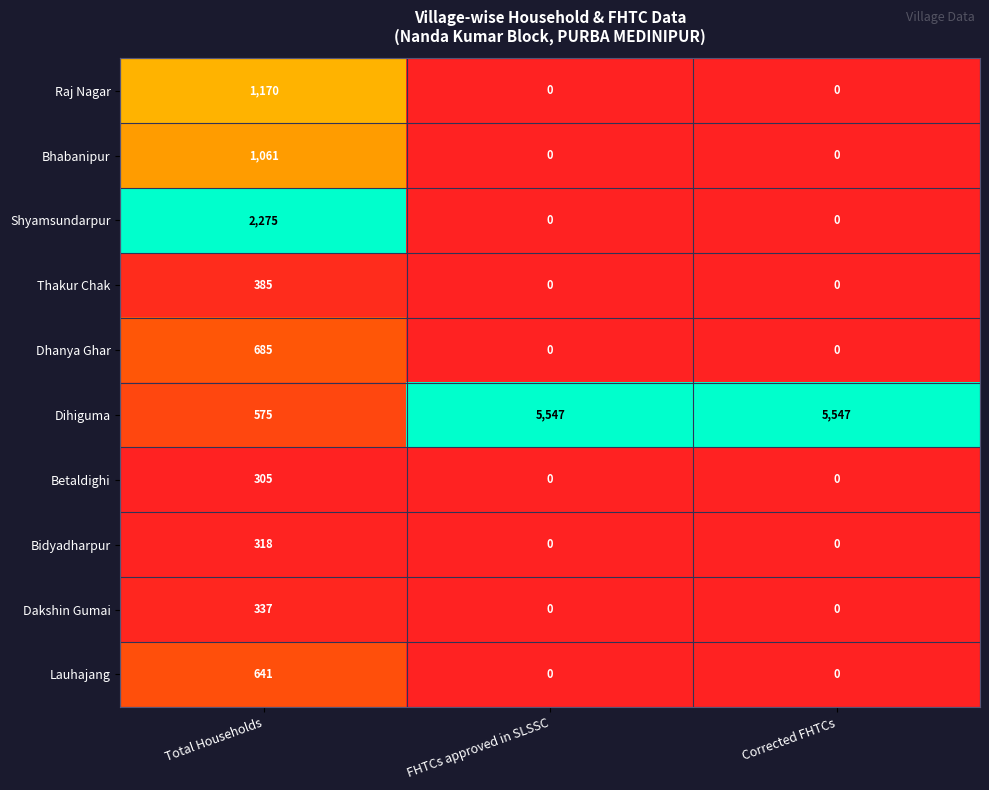

At which category is the sum across all series the highest?

Total Households